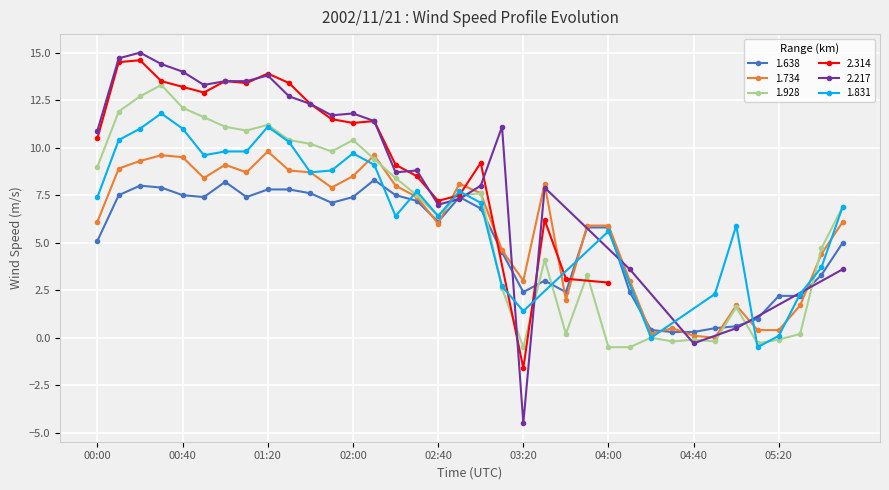

True or false: 1.638 has a value of 7.5 at 00:40.

True